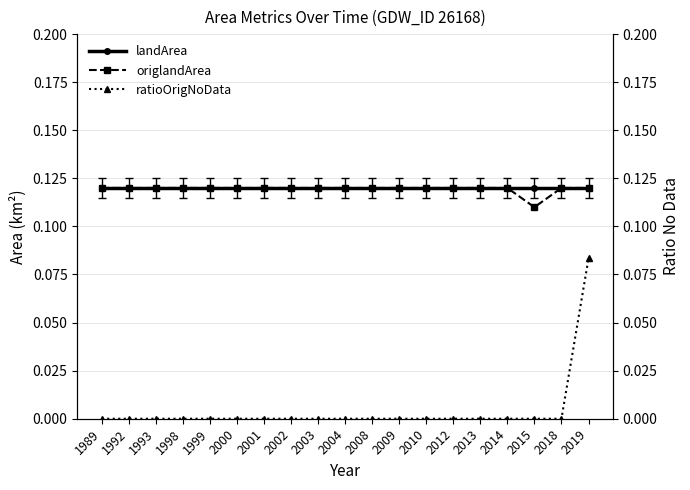

Between 1993 and 2001, which series saw the biggest shift?

landArea